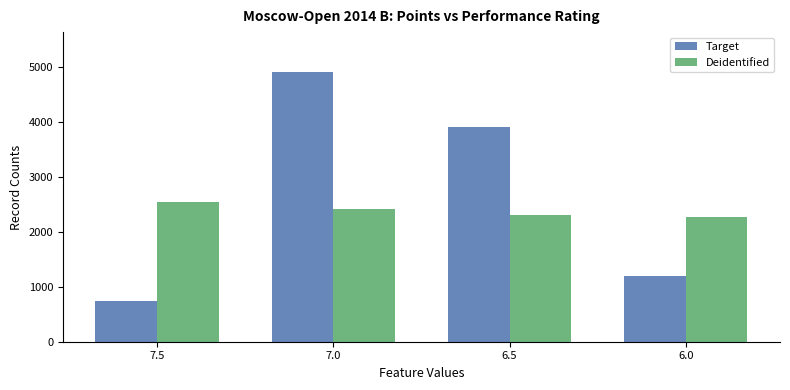

Read the Deidentified value at 7.0, to the nearest 5.

2425